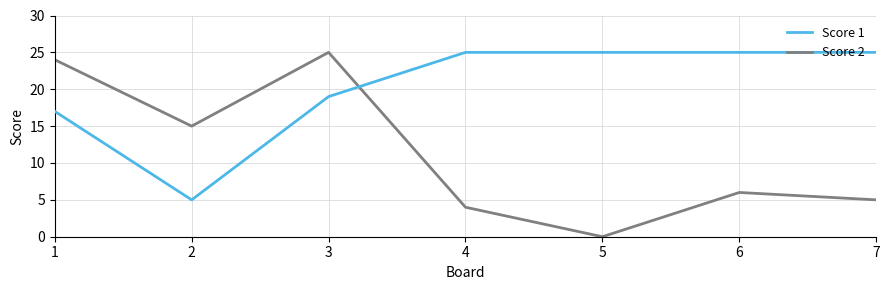

What is the maximum value shown in the chart?

25